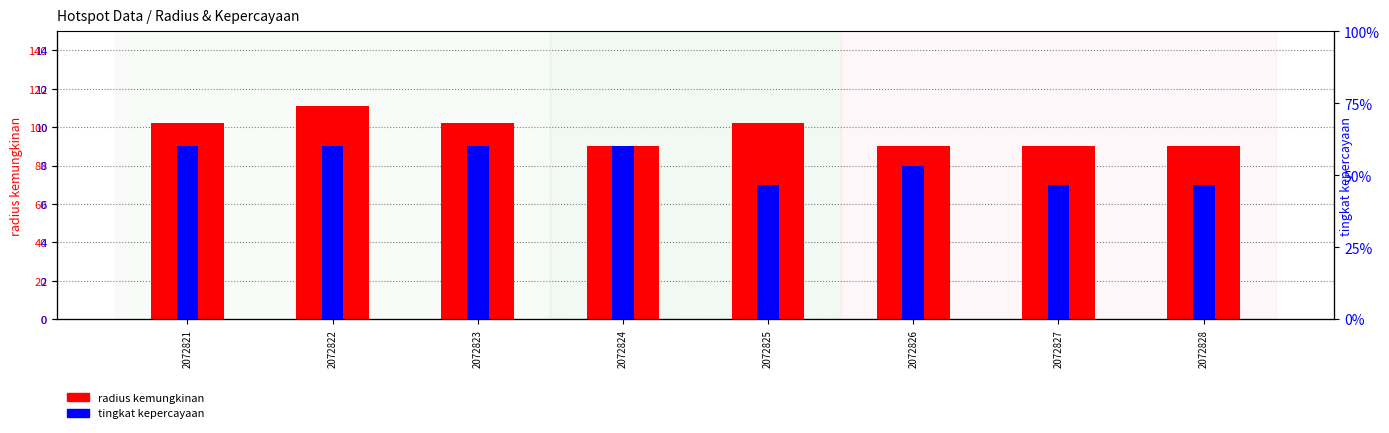

Where does the radius kemungkinan series first go above 102?

2072822